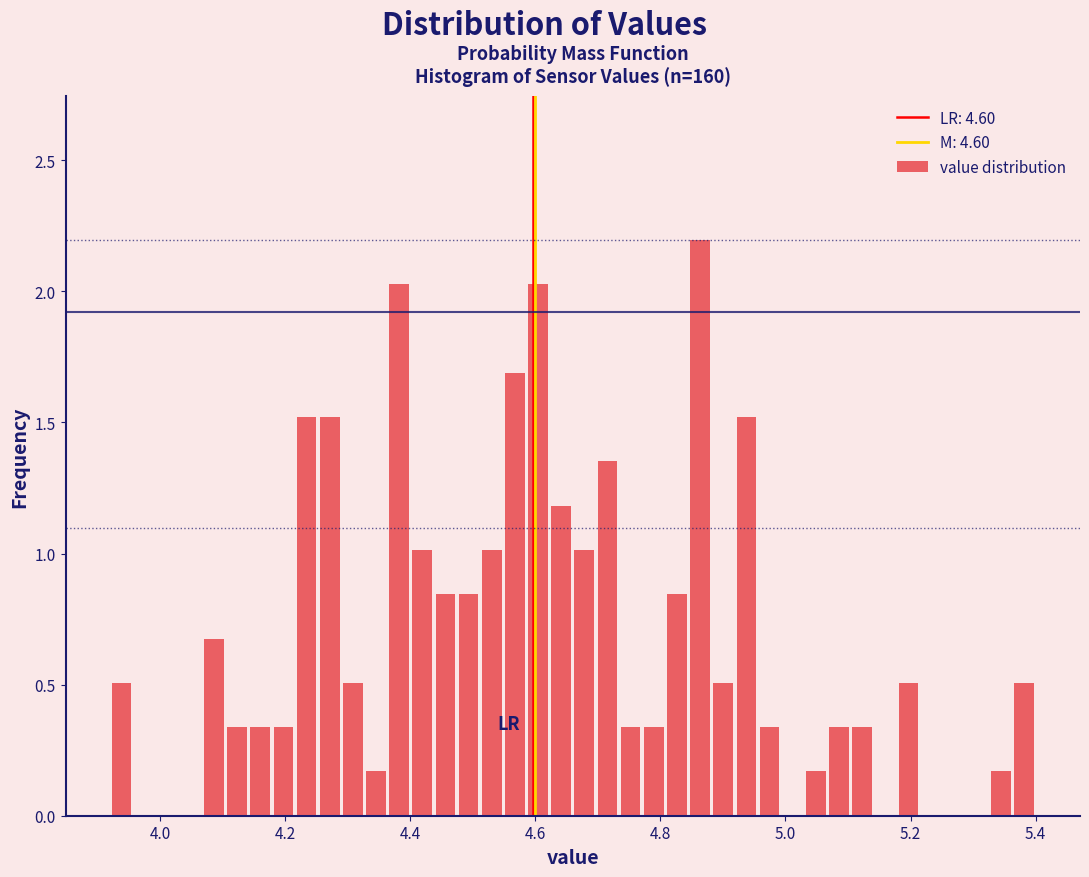

Around what value on the x-axis is the tallest bar? Give the approximate position of its centre, as read against the axis.

4.86